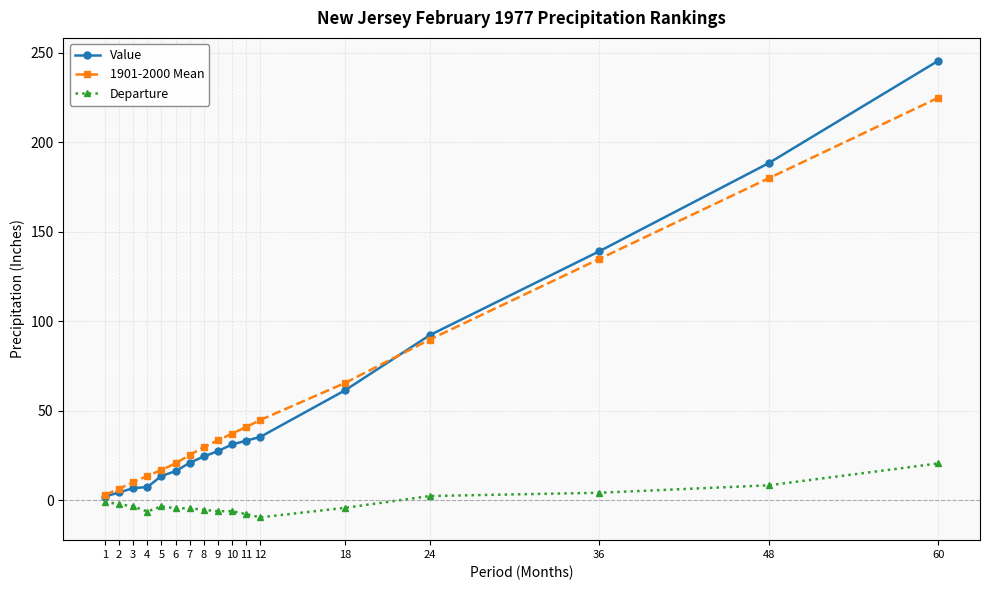

How many lines are shown in the chart?

3